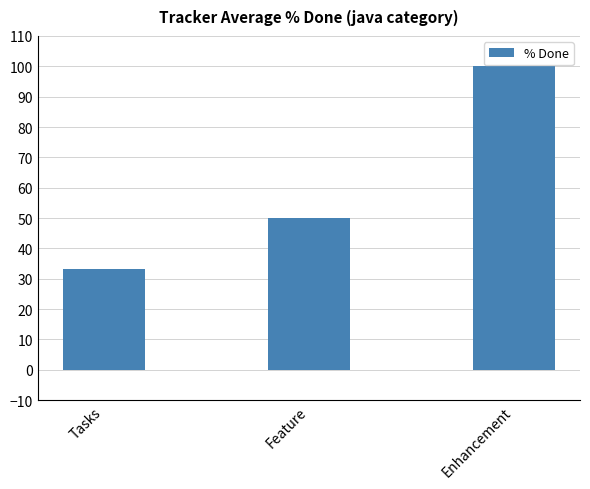

How many data points are less than 50?

1